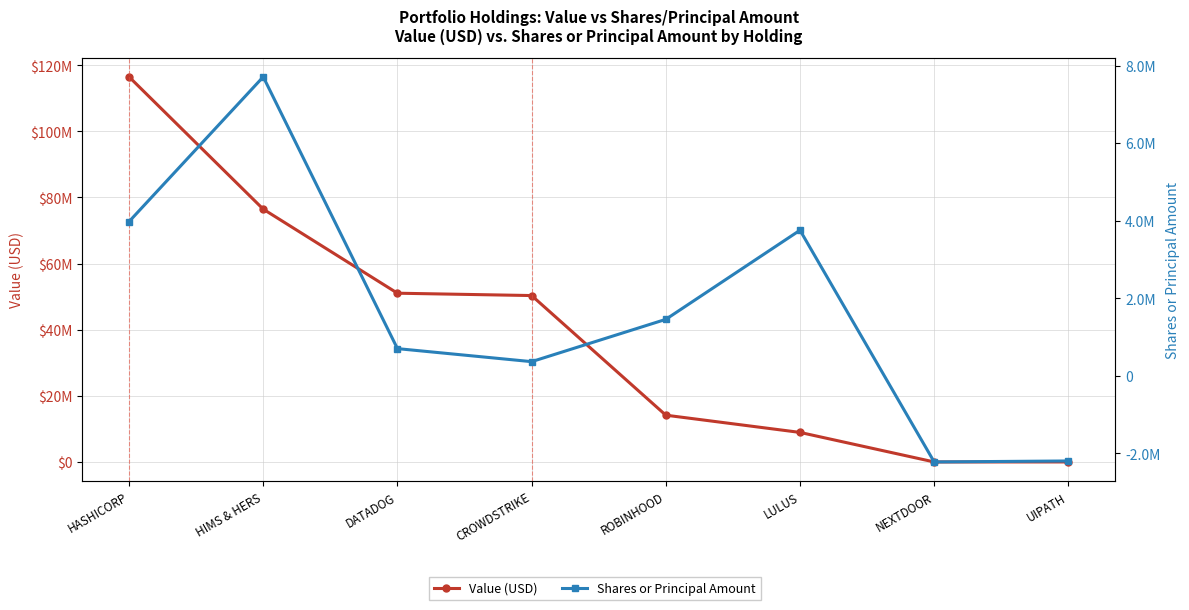

Where is Value (USD) nearest to the value 58246533?

DATADOG